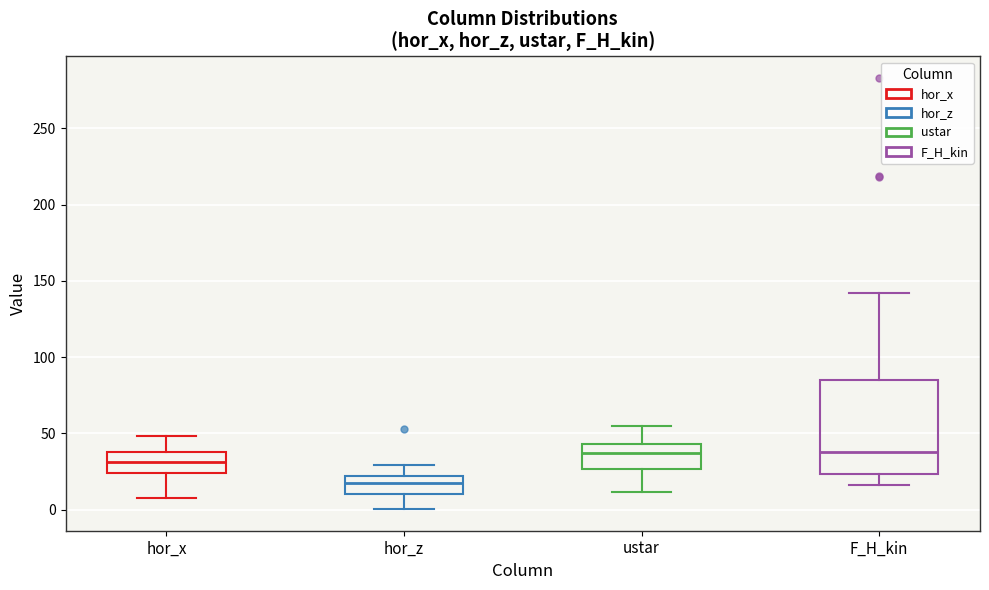

Reading left to right, transcribe this box plot: for each box, give where its median line is, the range the box spans, and where its two whiskers end, as read against the y-axis. The values are not printed on the chart, so give them approximately, as read against the axis.

hor_x: median 30, box 25 to 35, whiskers 5 to 50
hor_z: median 15, box 10 to 20, whiskers 0 to 30
ustar: median 35, box 25 to 45, whiskers 10 to 55
F_H_kin: median 40, box 25 to 85, whiskers 15 to 140